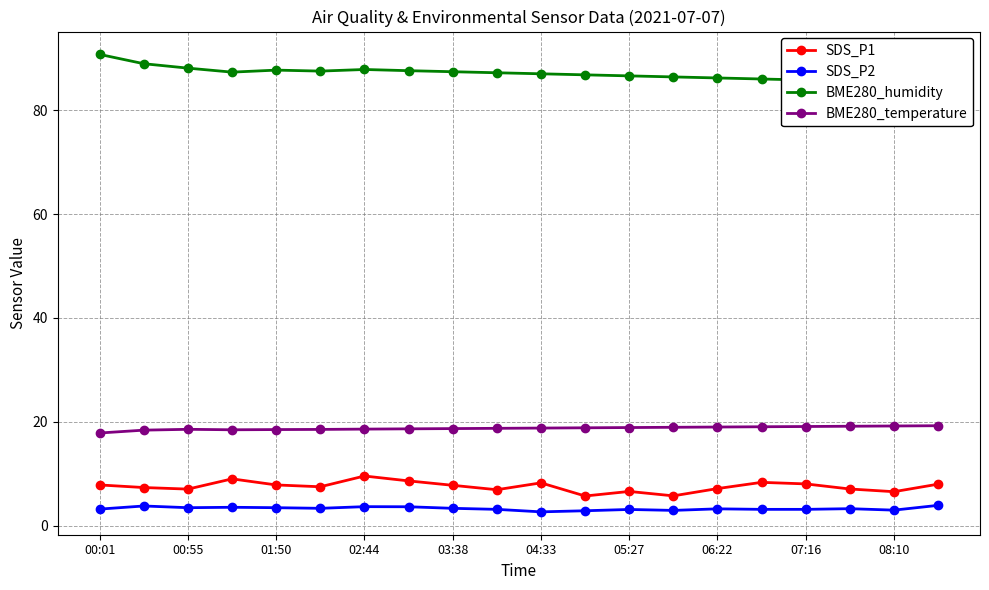

The BME280_temperature series shows 18.7 at 03:38. True or false?

True